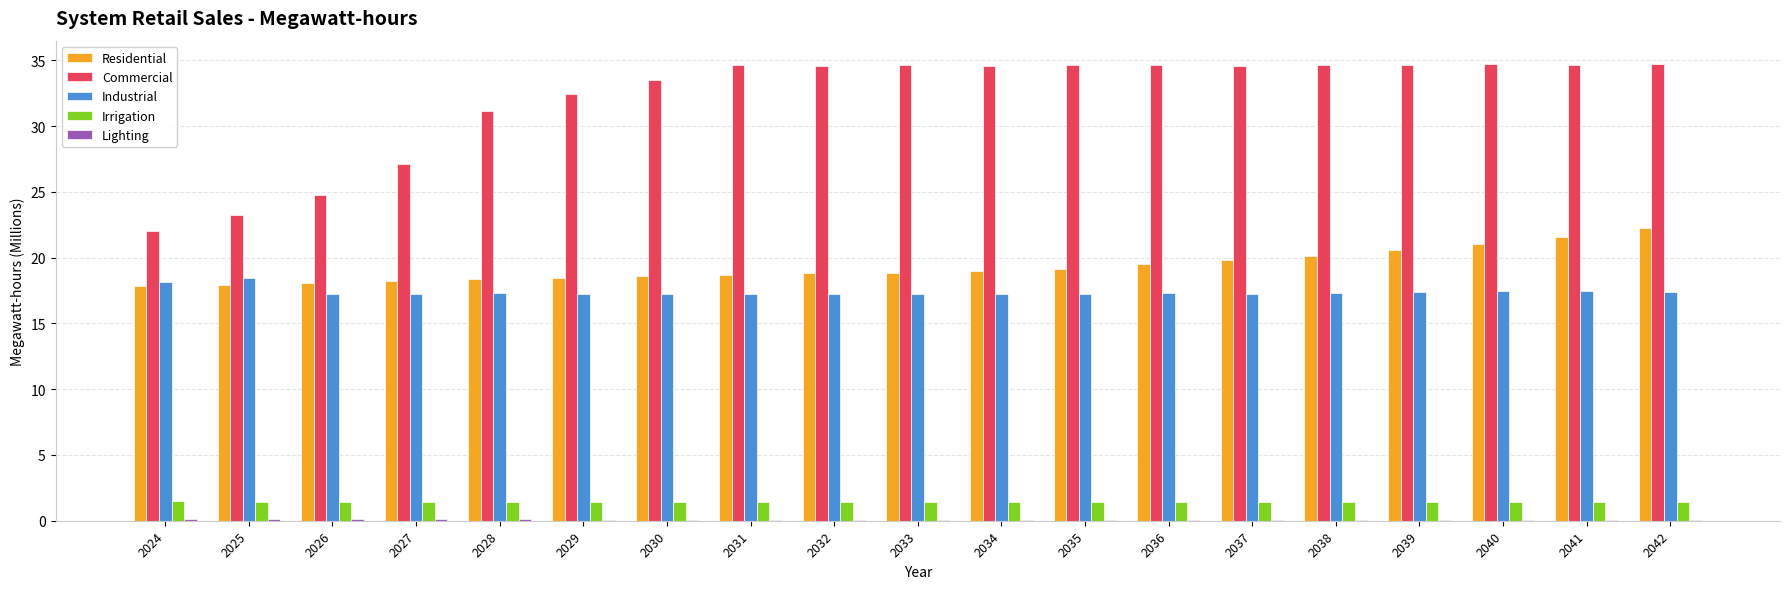

Which series has the largest total across all categories?

Commercial